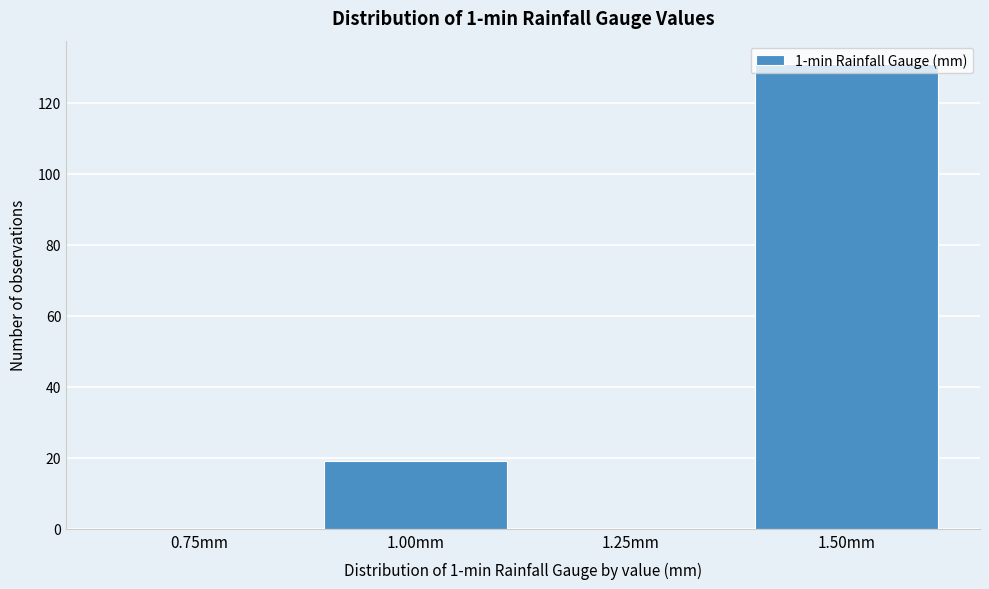

The value at 1.25mm is -49. True or false?

False